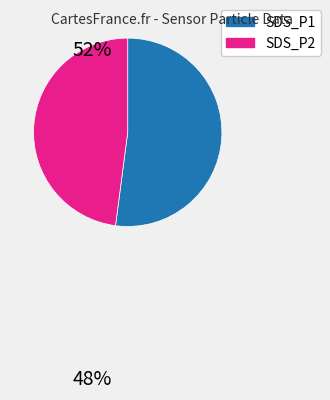

Is there any slice that represents more than half of the pie?

Yes